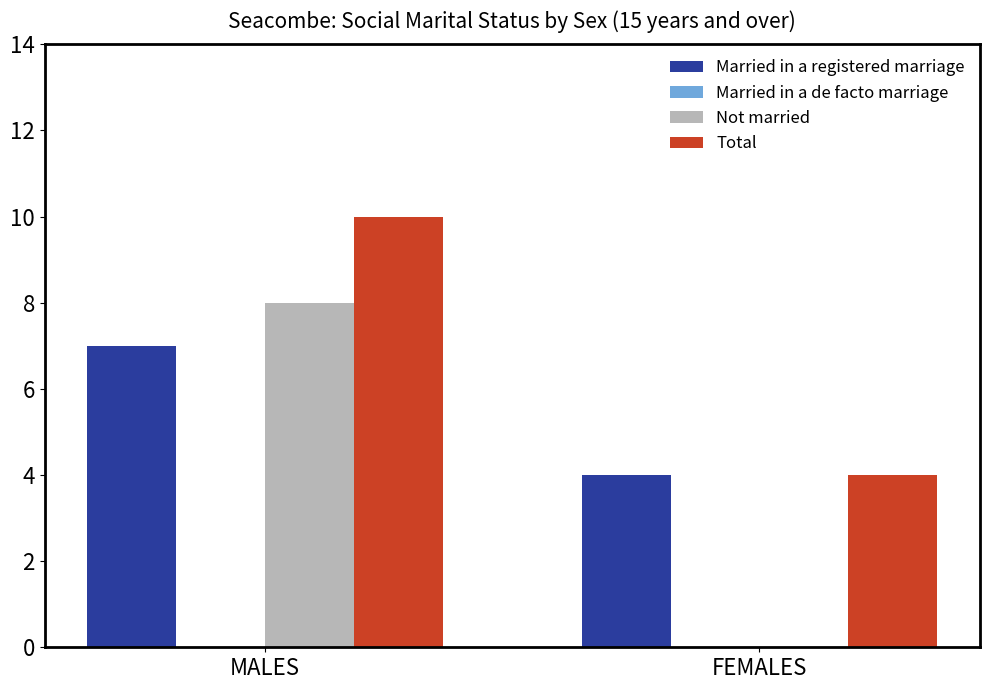

Reading left to right, extract all data points from this chart.

Married in a registered marriage: MALES=7	FEMALES=4
Not married: MALES=8	FEMALES=0
Total: MALES=10	FEMALES=4